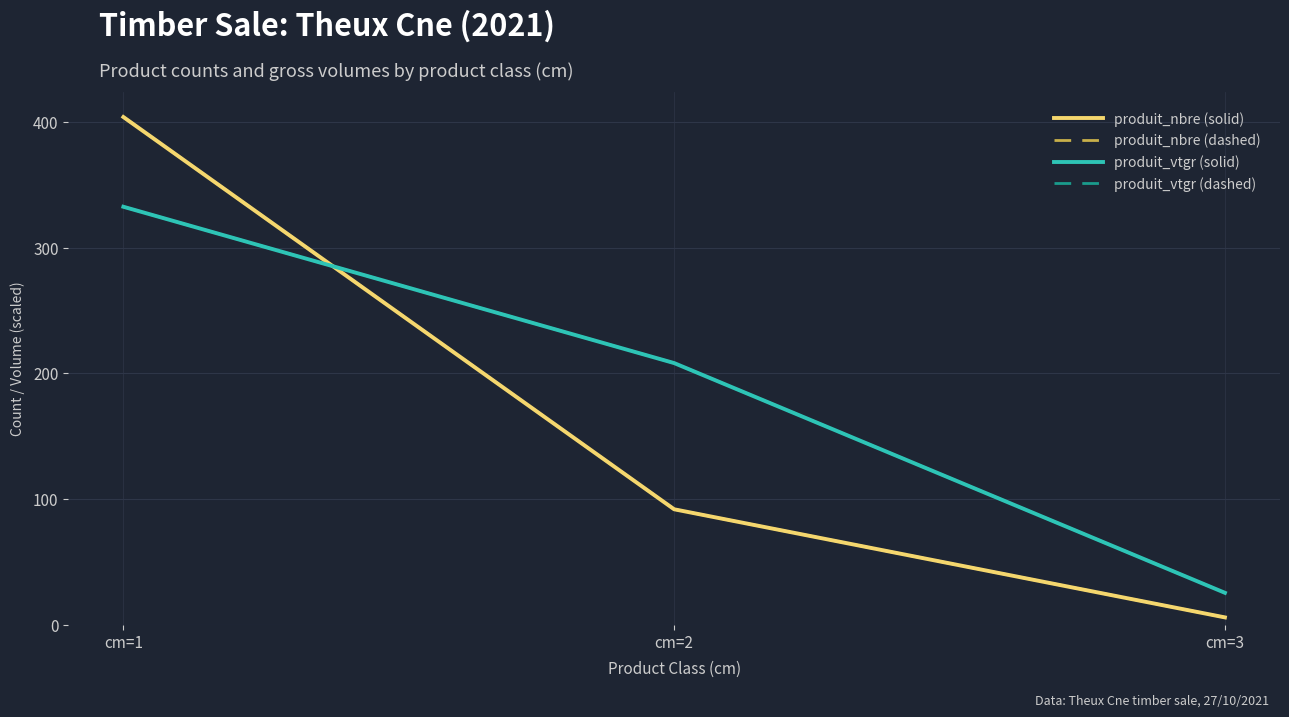

What is the total value across all series at cm=1?

1473.2